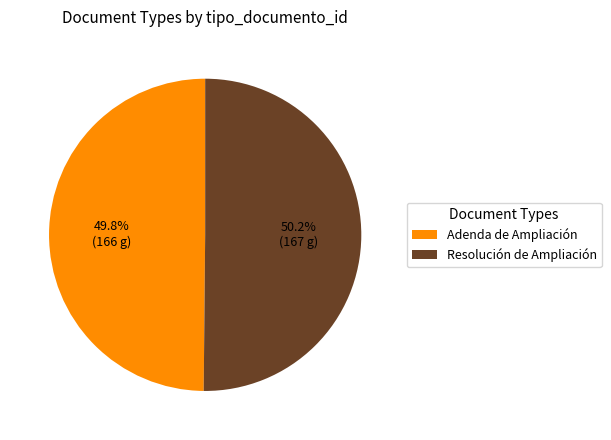

True or false: Adenda de Ampliación accounts for 60% of the total.

False